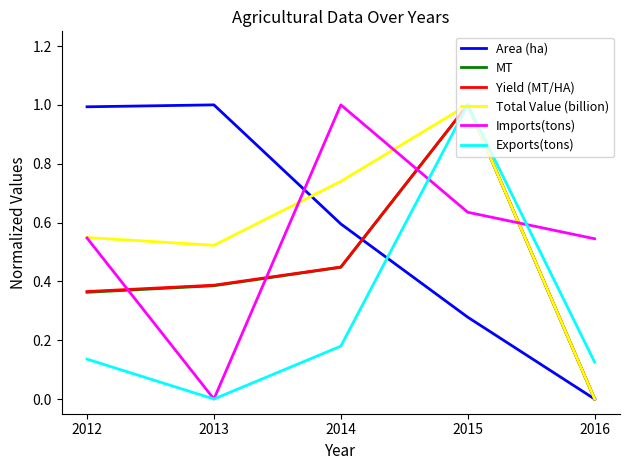

True or false: Imports(tons) and Yield (MT/HA) intersect in this chart.

True